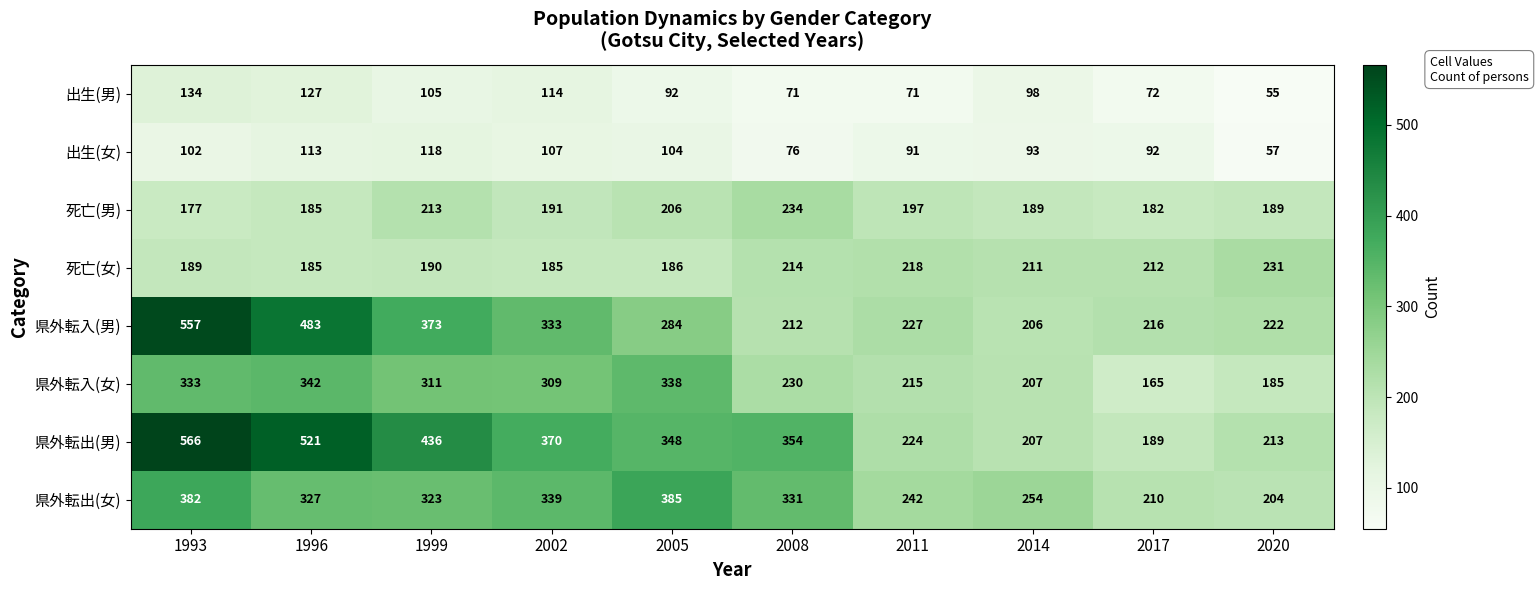

At how many categories does at least one series exceed 288?

6